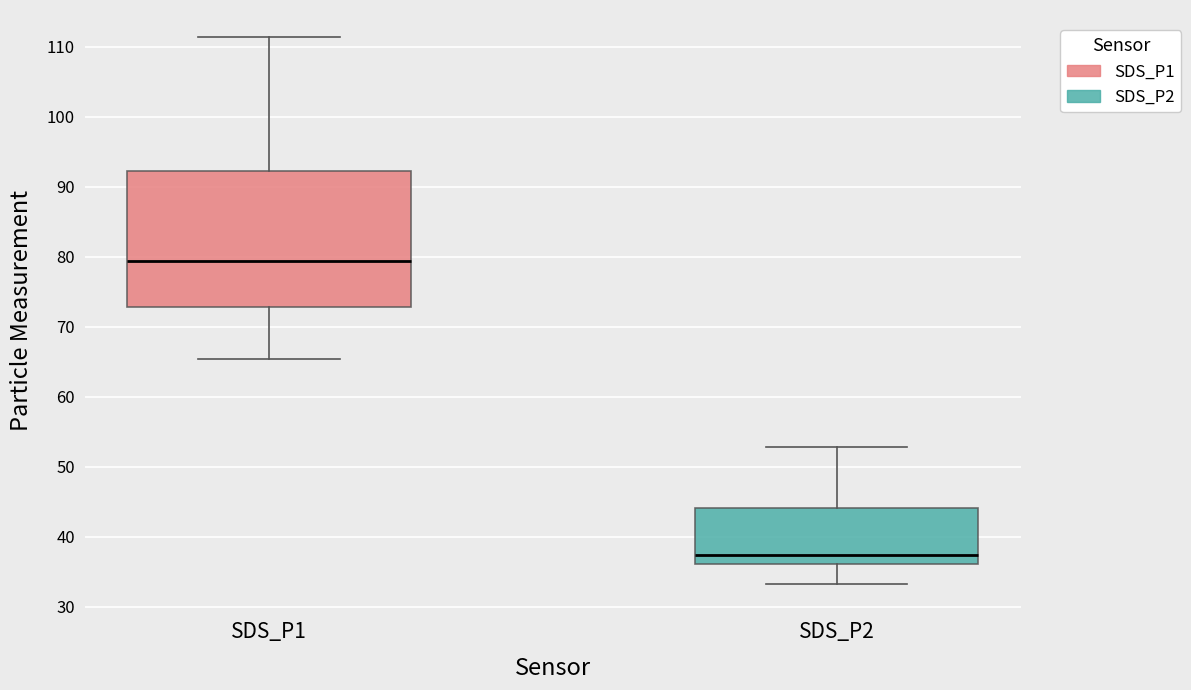

Where does the upper whisker of the box for SDS_P2 end on the y-axis? The values are not printed on the chart, so give them approximately, as read against the axis.

53